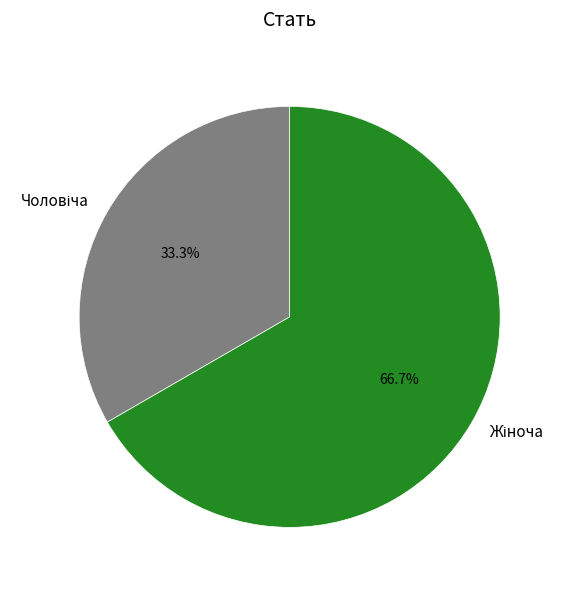

Is there a majority slice in this chart?

Yes